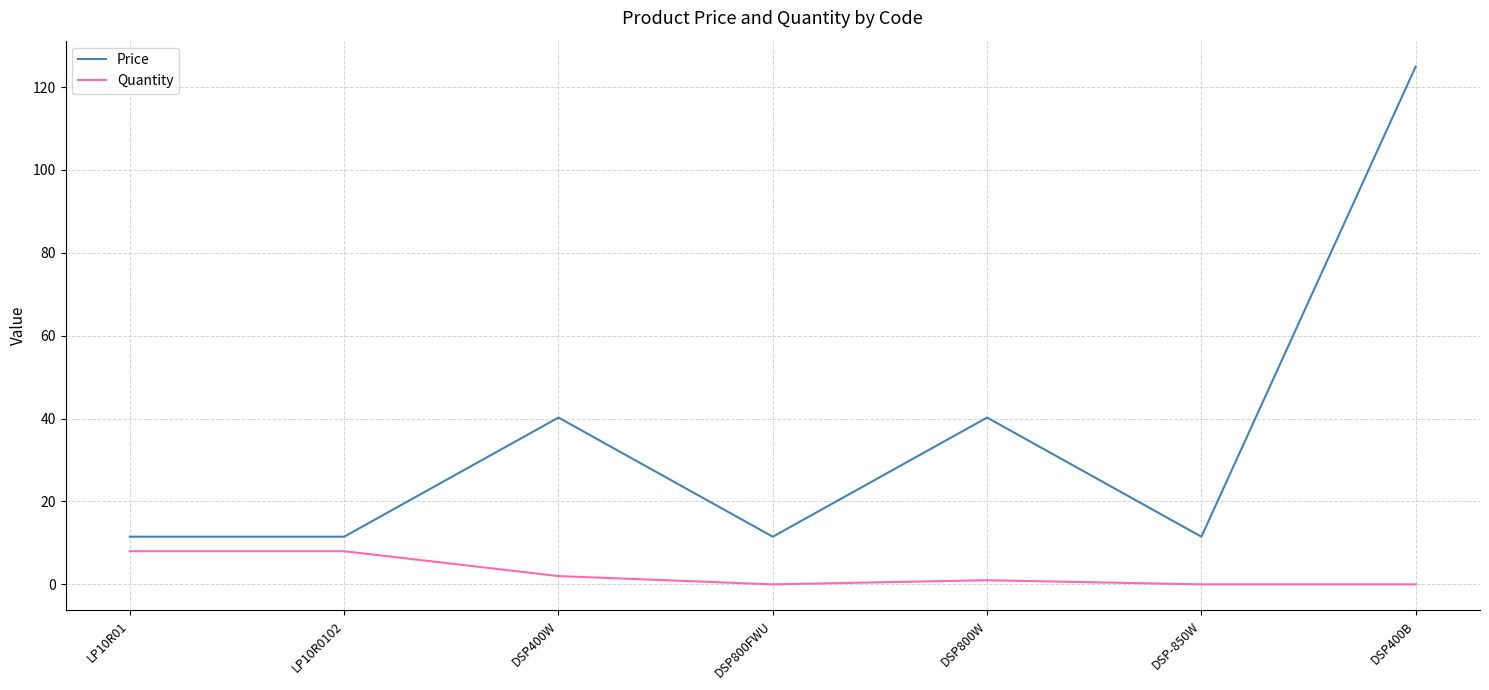

Rank the series by their maximum value, from lowest to highest.

Quantity, Price